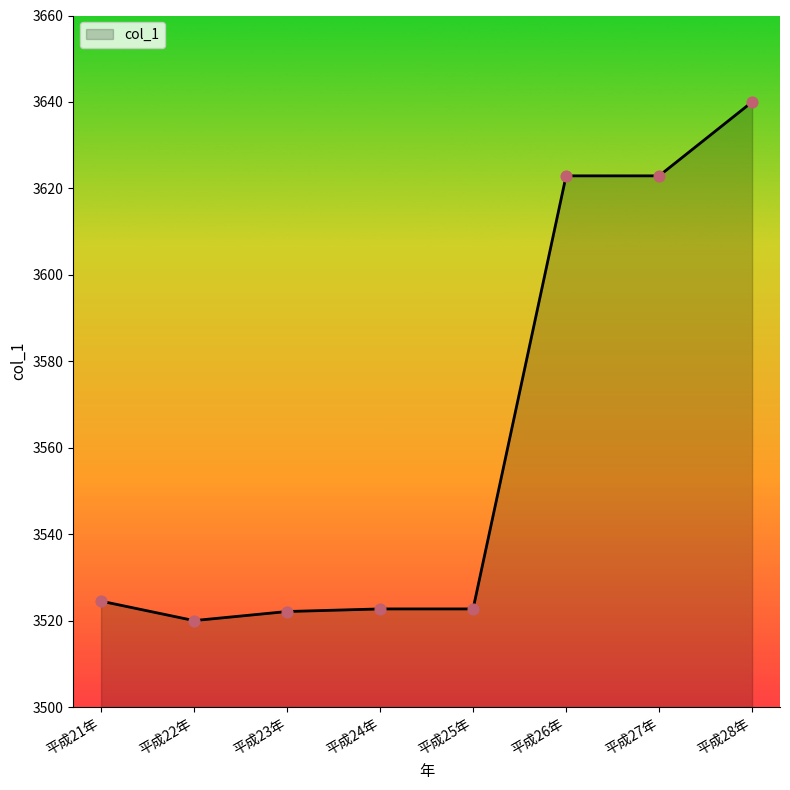

What is the change in value from 平成23年 to 平成28年?

+117.9